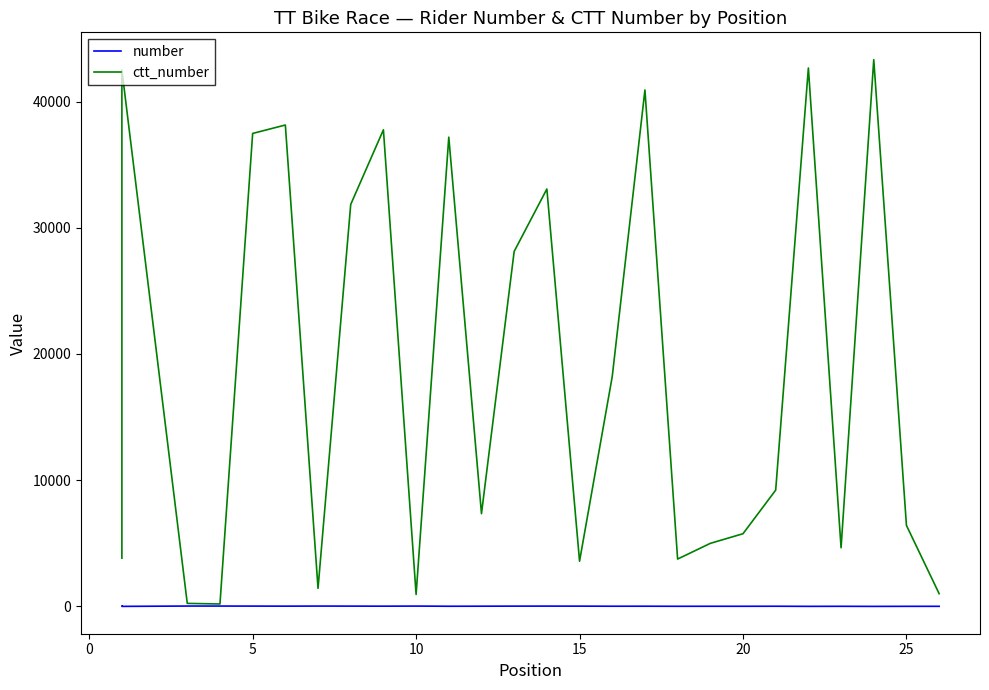

What is the minimum value for number?

3